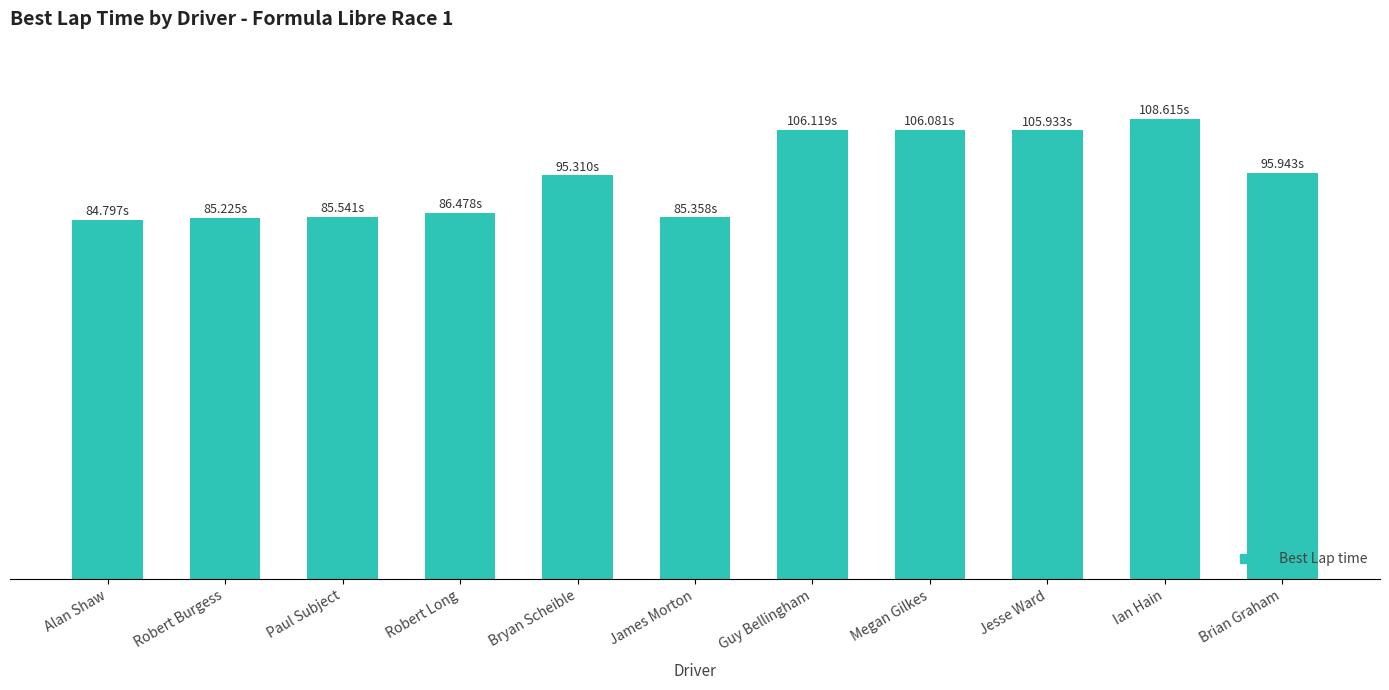

Are the bars horizontal?

No